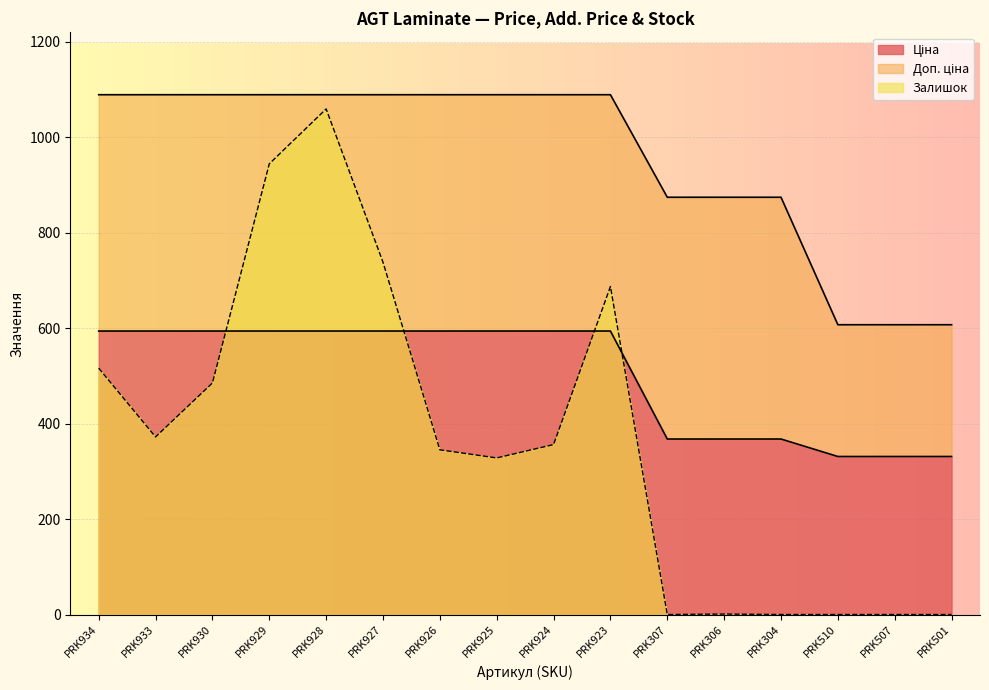

What is the difference between the Залишок values at PRK926 and PRK930?

140.0